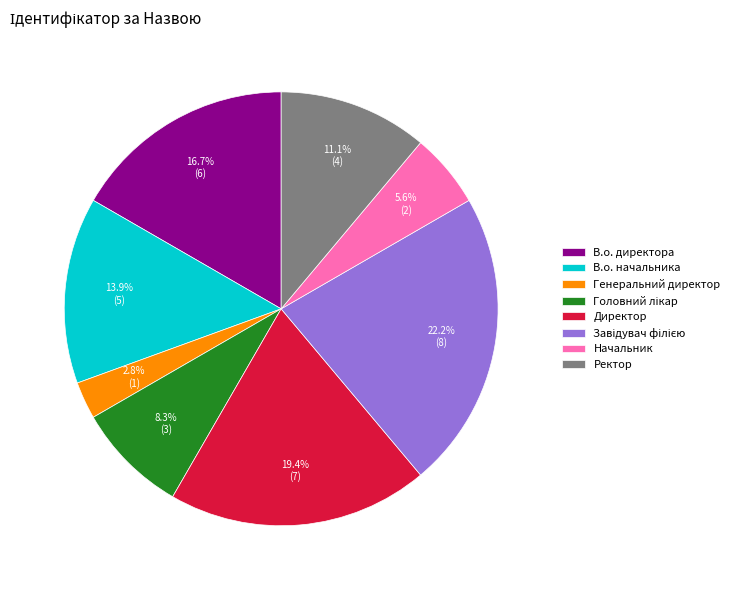

What percentage is the Генеральний директор slice, to the nearest percent?

3%